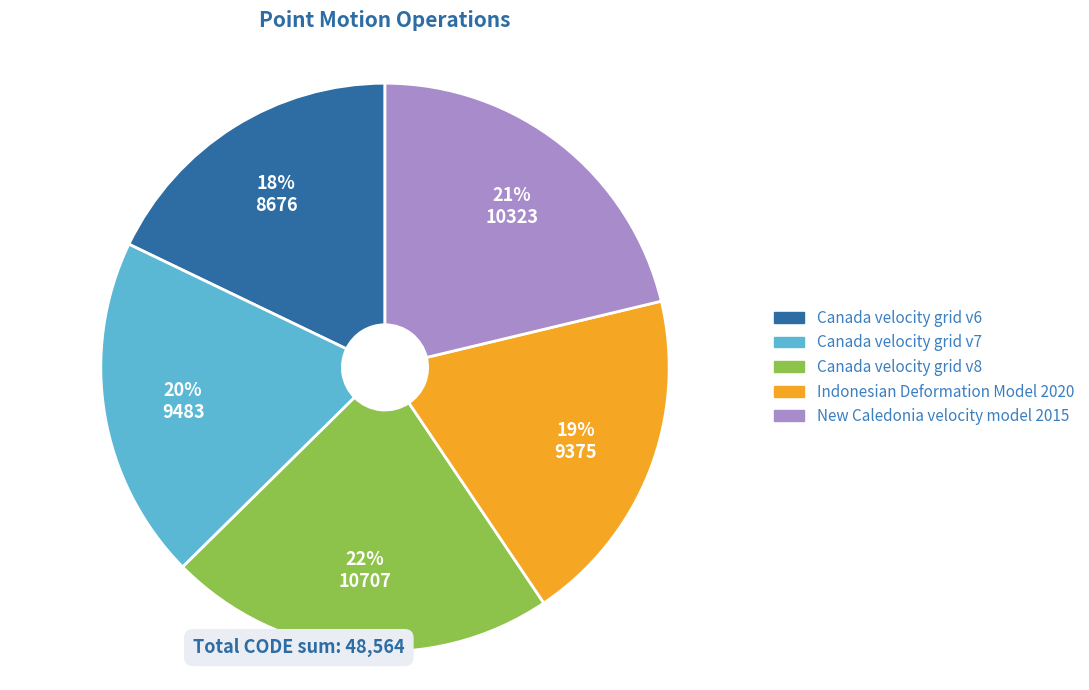

Count the number of slices in the pie.

5